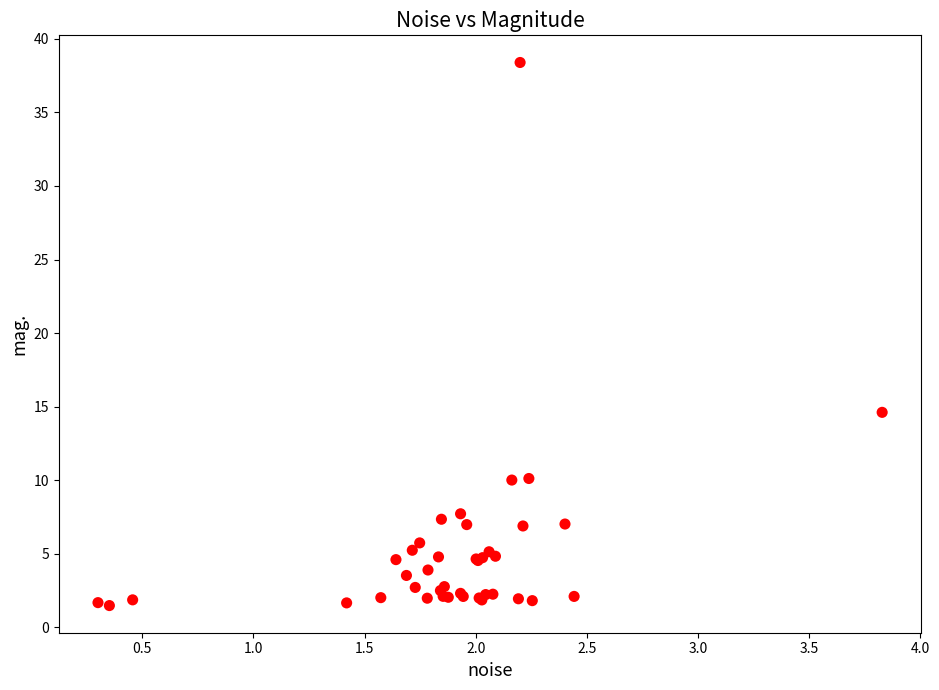

What Y value in the scatter plot is closest to 19?

14.6